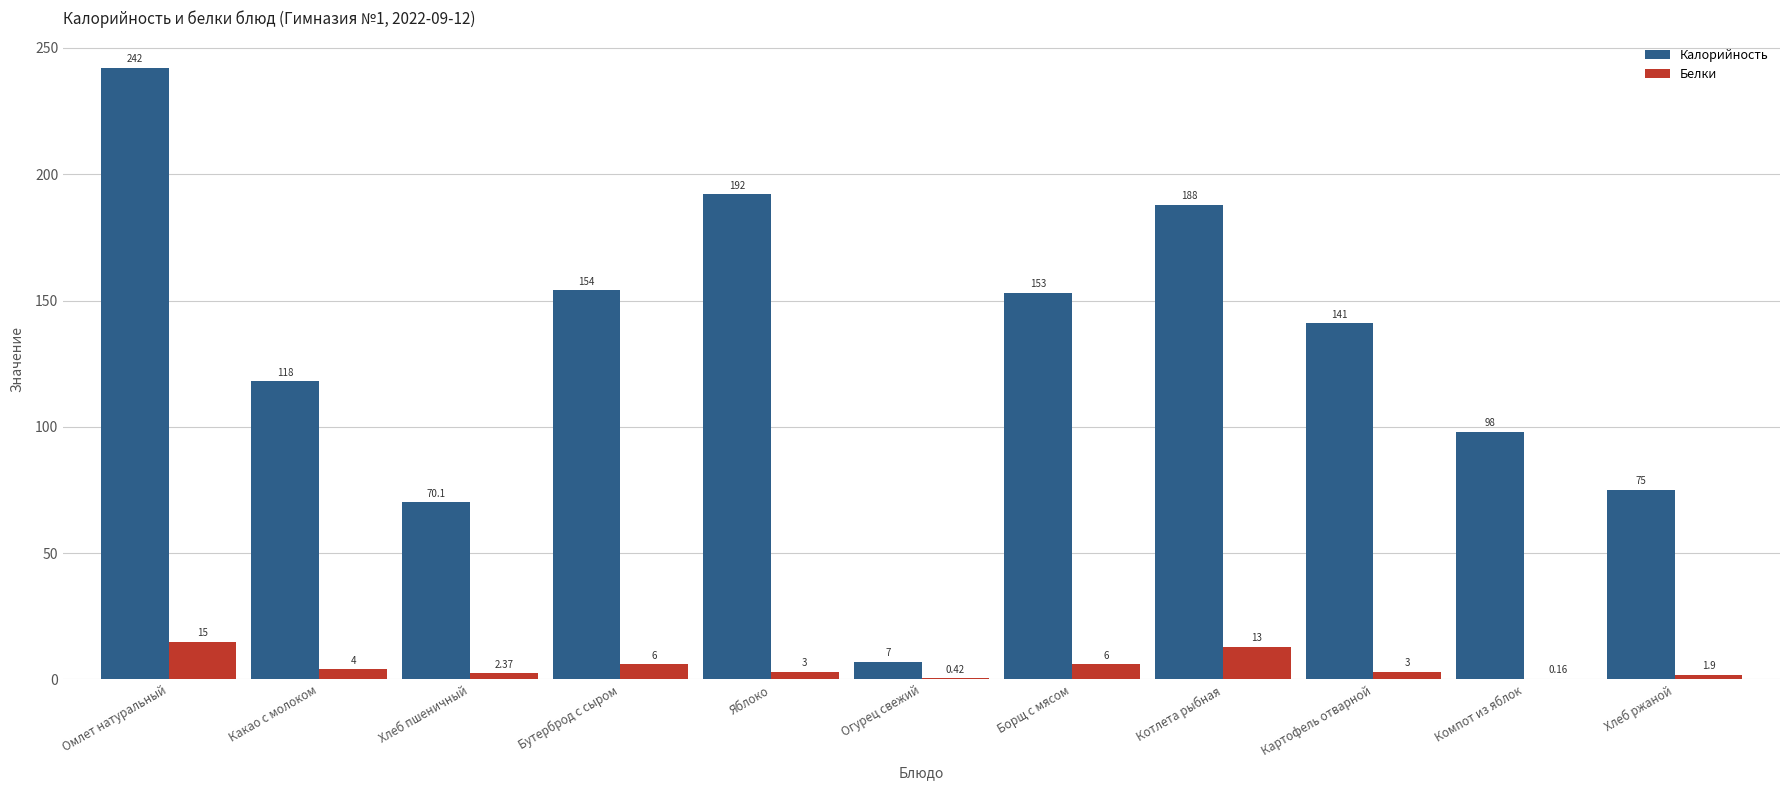

What is the average value of the Калорийность series?

130.7